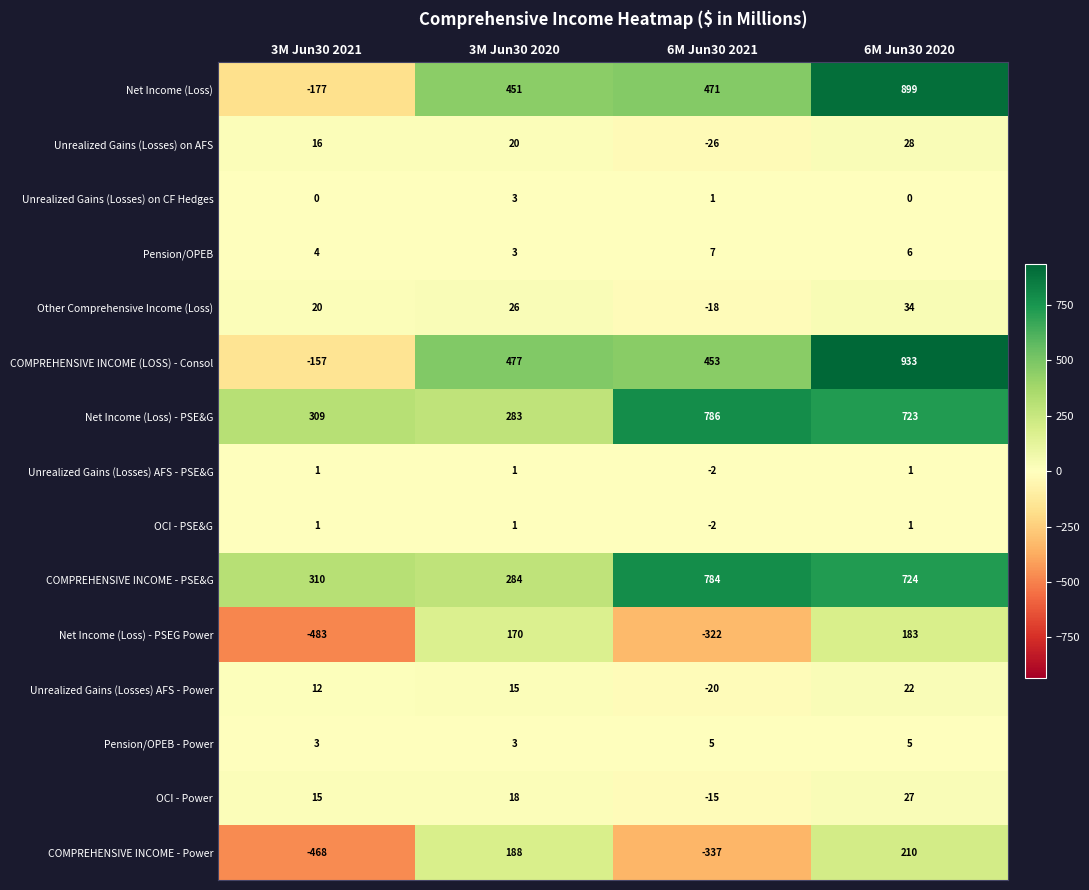

Which series changed the most between 3M Jun30 2021 and 6M Jun30 2020?

COMPREHENSIVE INCOME (LOSS) - Consol